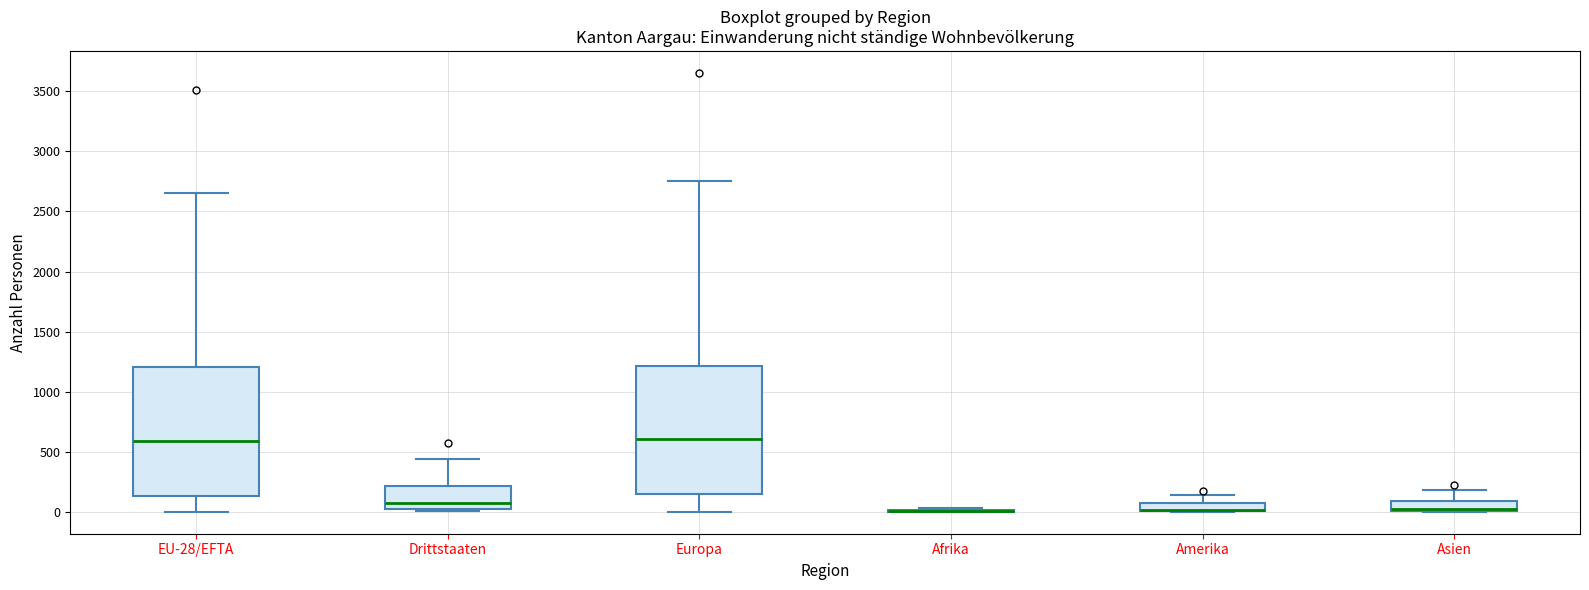

Where is the upper edge of the box for Asien on the y-axis? The values are not printed on the chart, so give them approximately, as read against the axis.

100